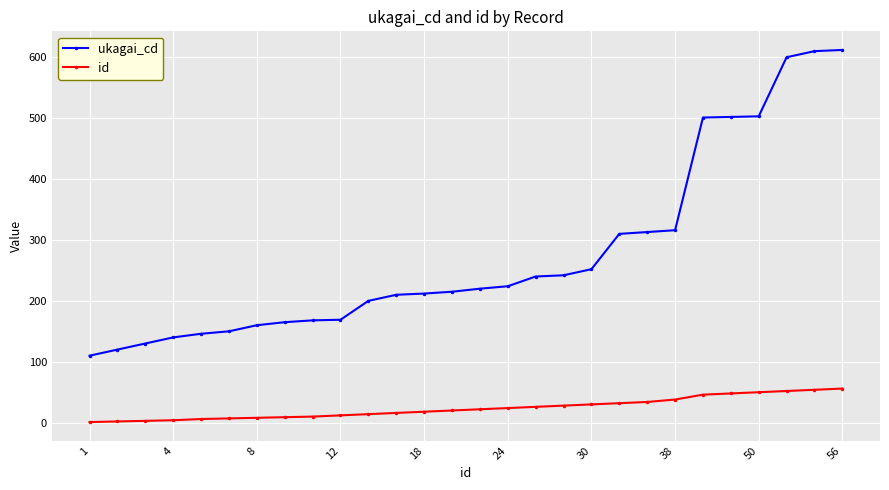

What is the average value of the id series?

24